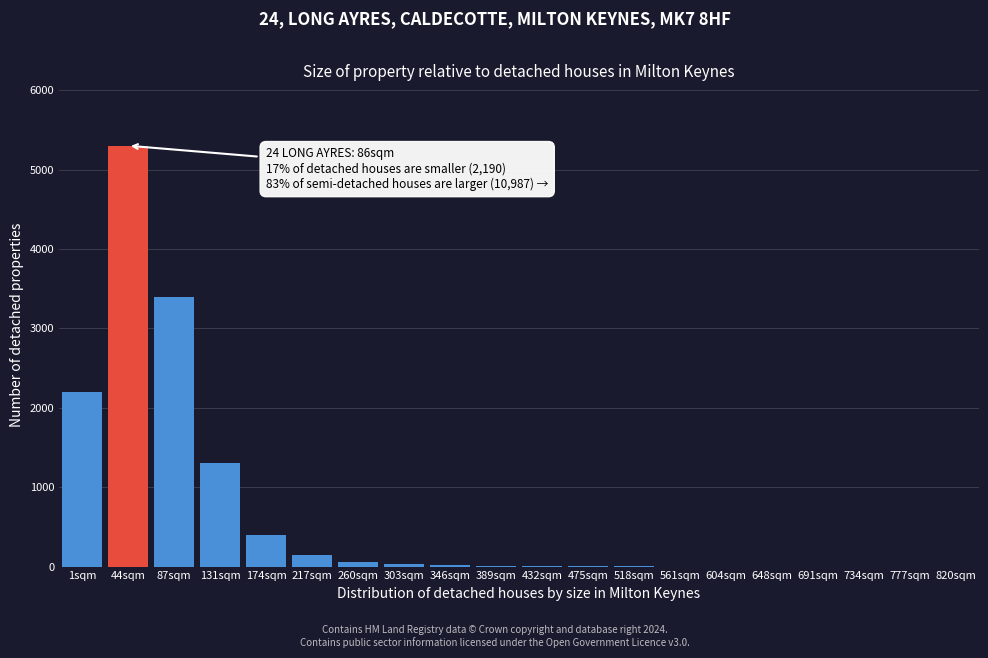

What is the change in value from 131sqm to 777sqm?

-1300